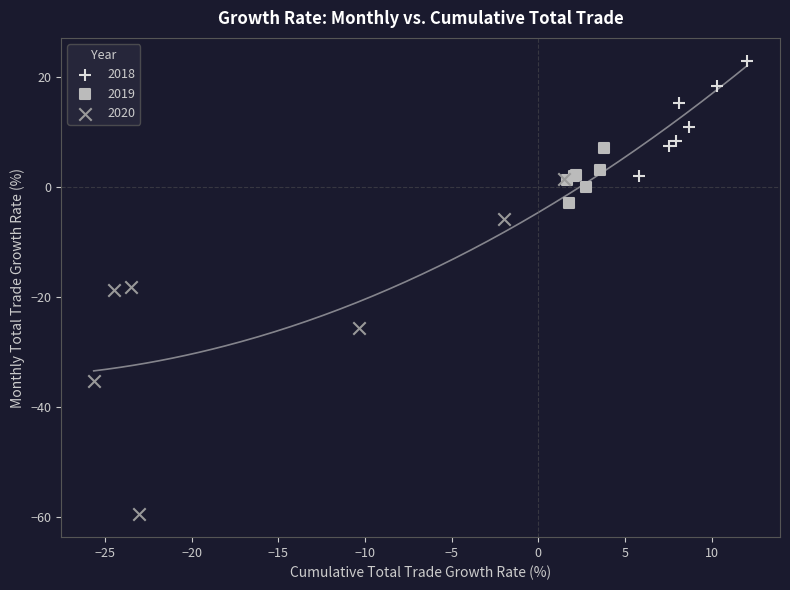

Which series contains the lowest Y value?

2020